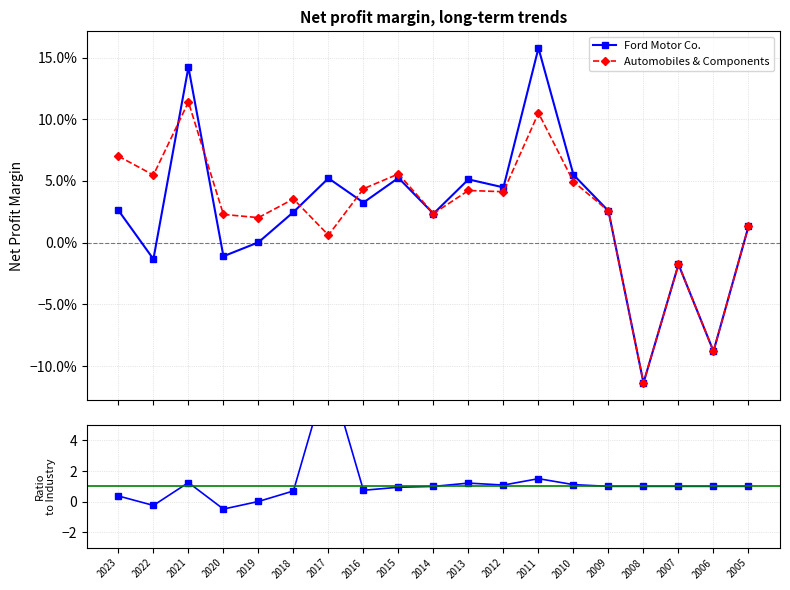

Does the chart have visible grid lines?

Yes